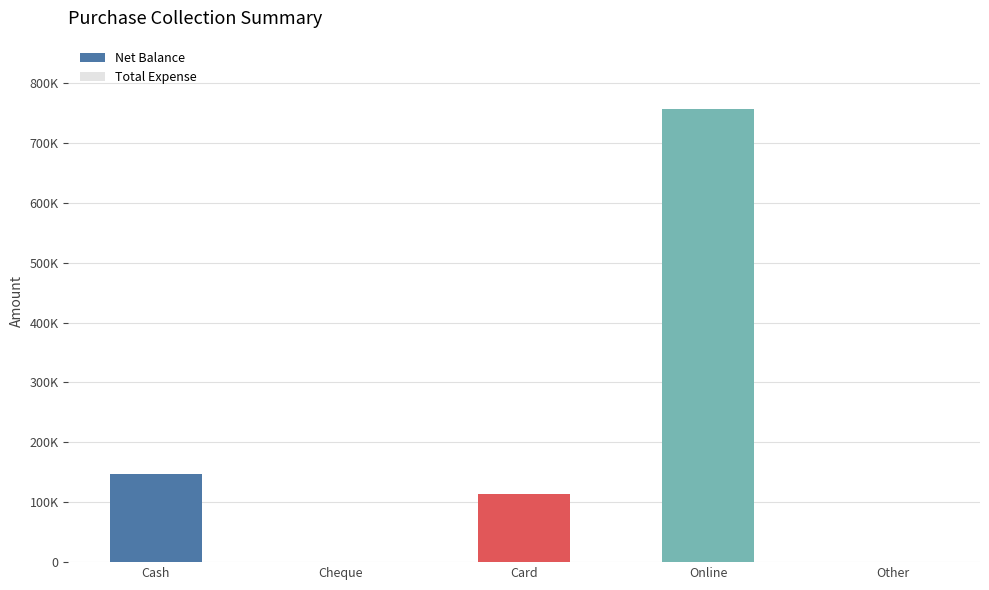

How many distinct data groups are displayed?

2